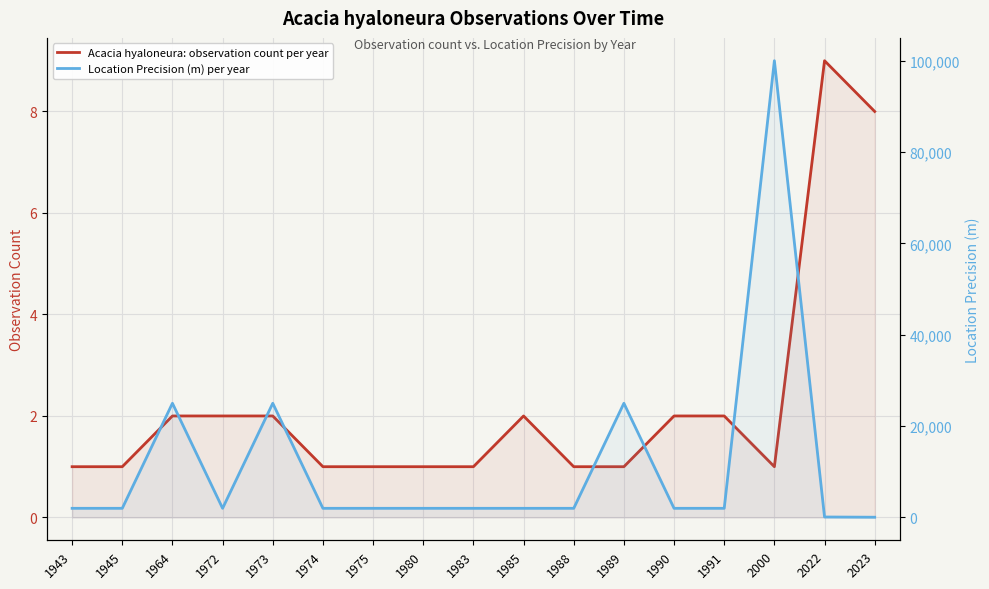

Rank the series by their maximum value, from lowest to highest.

Acacia hyaloneura: observation count per year, Location Precision (m) per year